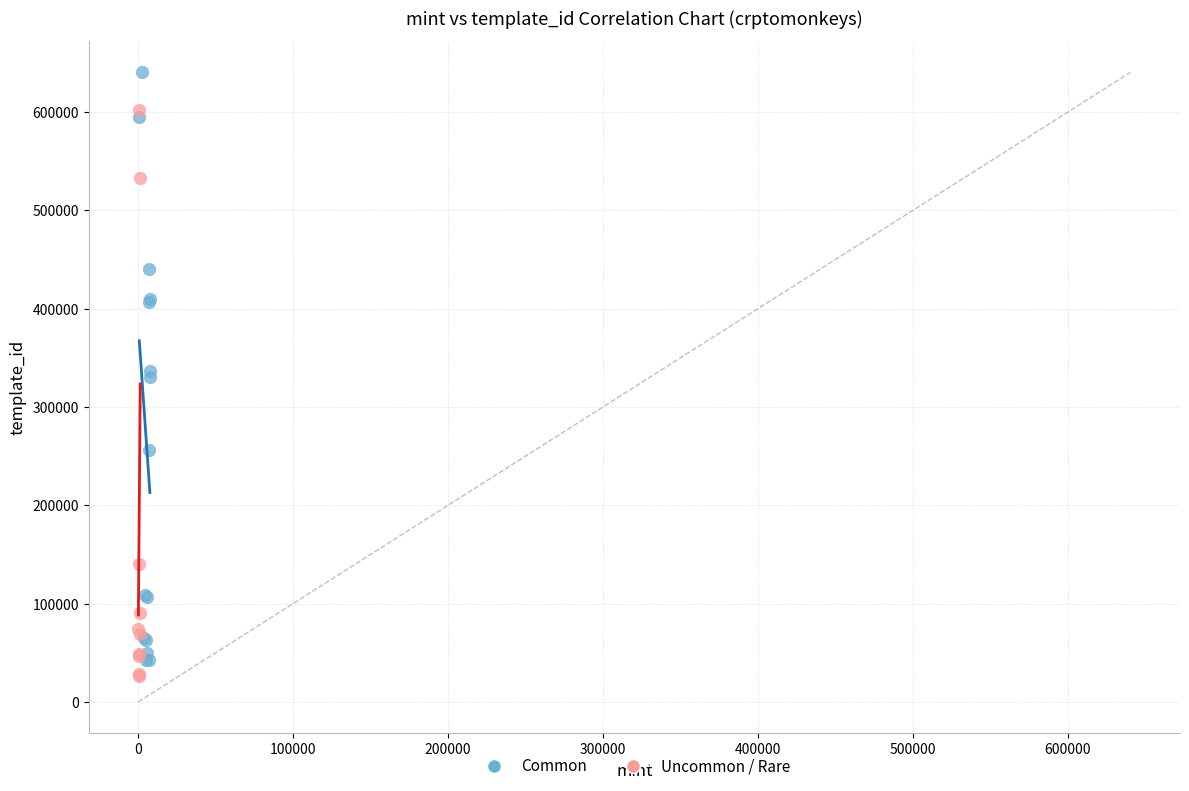

Which series contains the highest Y value?

Common